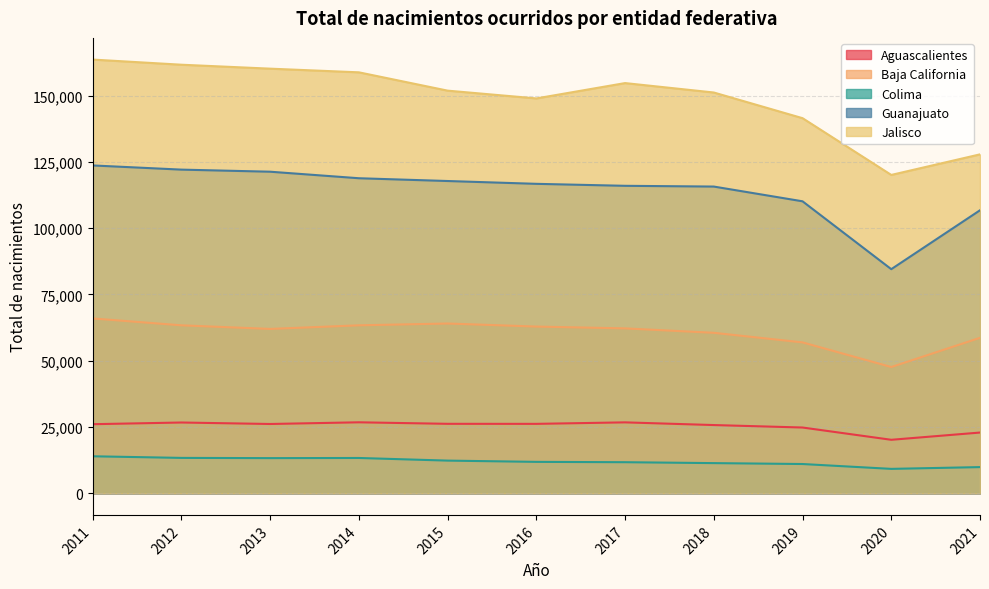

Reading right to left, transcribe all the data shown in this chart.

Aguascalientes: 2021=22895	2020=20163	2019=24793	2018=25723	2017=26738	2016=26175	2015=26190	2014=26761	2013=26125	2012=26684	2011=26047
Baja California: 2021=58642	2020=47624	2019=56917	2018=60537	2017=62202	2016=62889	2015=64042	2014=63360	2013=61997	2012=63361	2011=65952
Colima: 2021=9856	2020=9186	2019=11019	2018=11361	2017=11704	2016=11831	2015=12305	2014=13298	2013=13242	2012=13330	2011=13939
Guanajuato: 2021=106775	2020=84546	2019=110159	2018=115722	2017=116005	2016=116751	2015=117815	2014=118862	2013=121327	2012=122114	2011=123694
Jalisco: 2021=127873	2020=120110	2019=141530	2018=151216	2017=154772	2016=148980	2015=151920	2014=158831	2013=160213	2012=161703	2011=163644